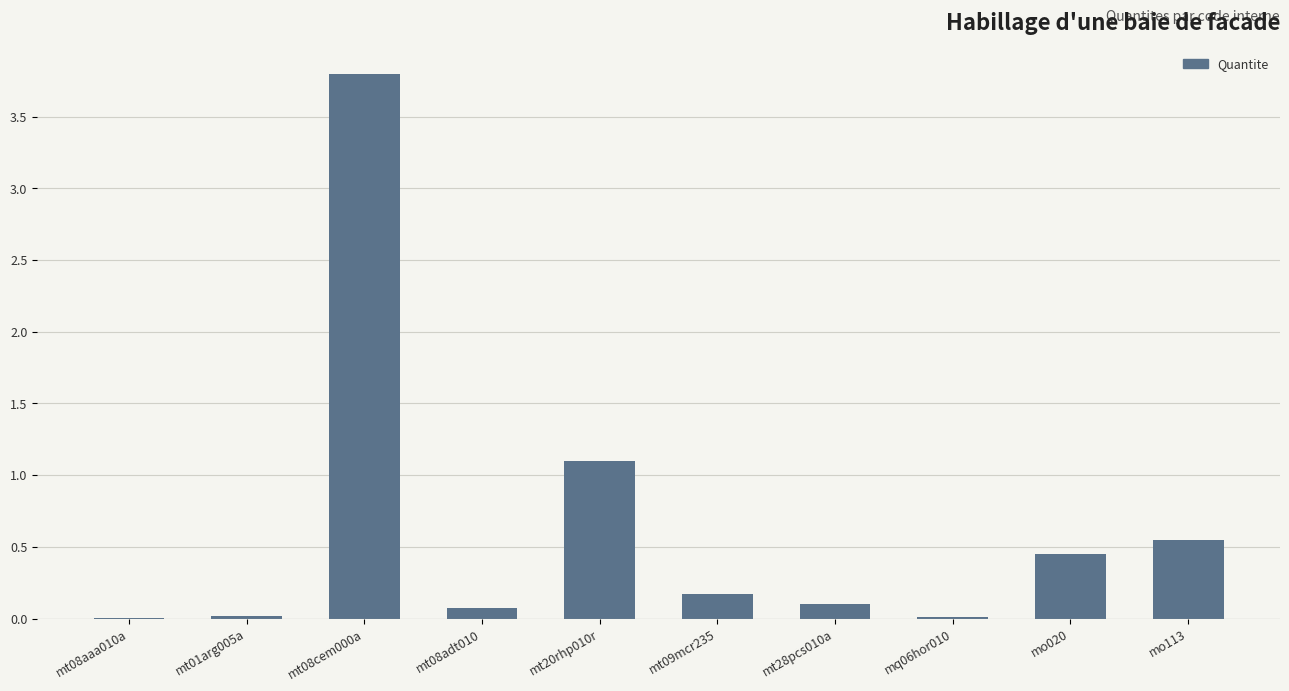

At which category does the chart reach its peak across all series?

mt08cem000a